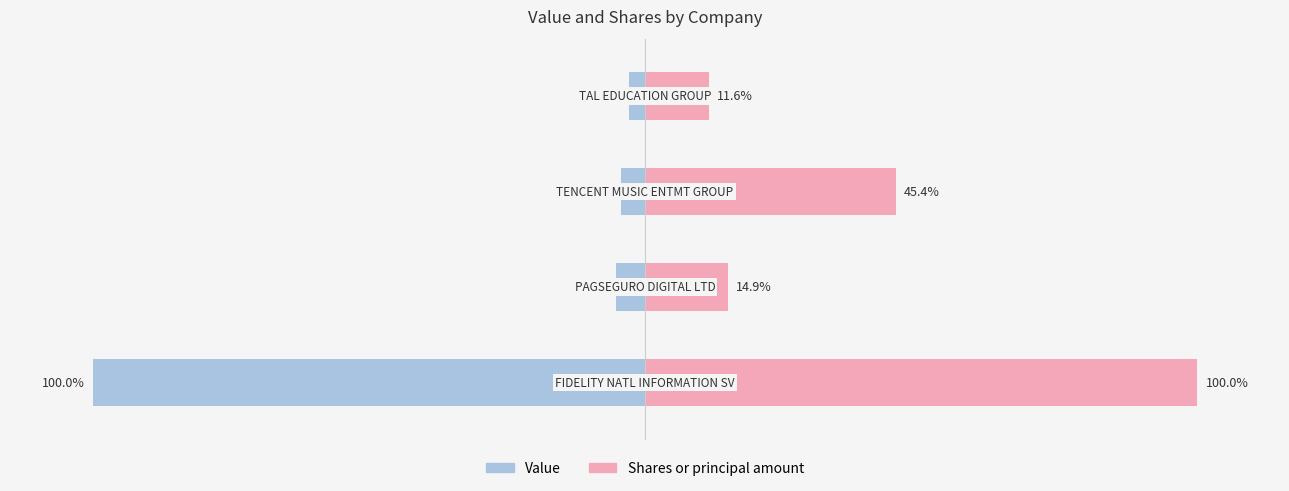

Which series has the largest range (max minus min)?

Value